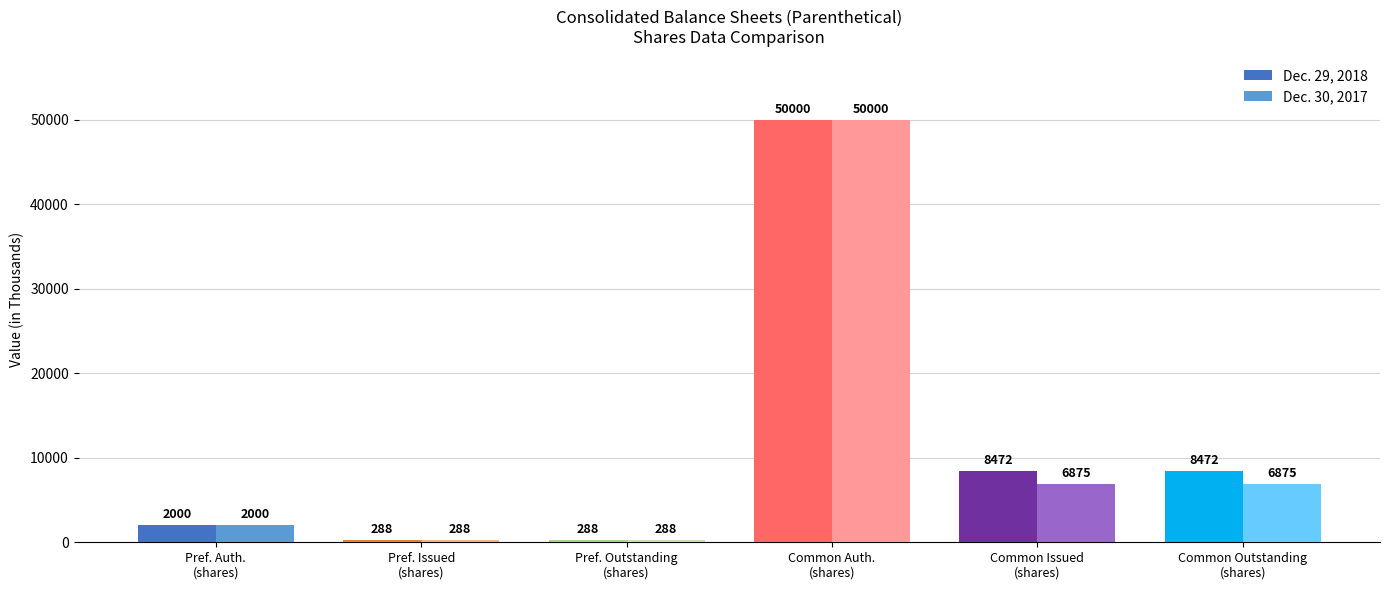

Are the bars horizontal?

No